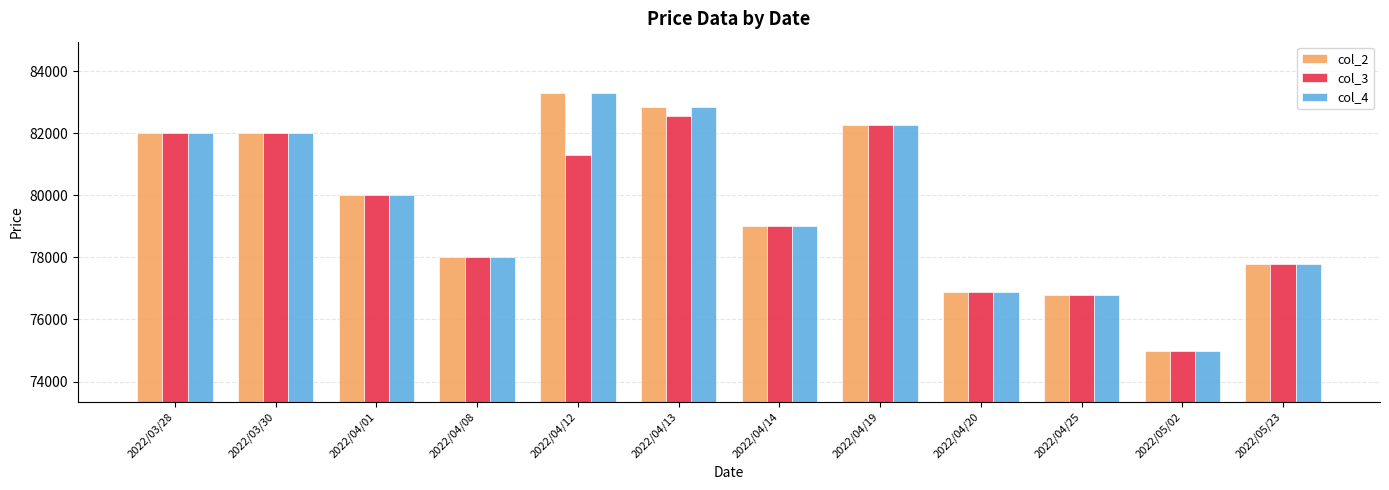

What is the sum of the col_4 values at 2022/04/14 and 2022/04/25?

155780